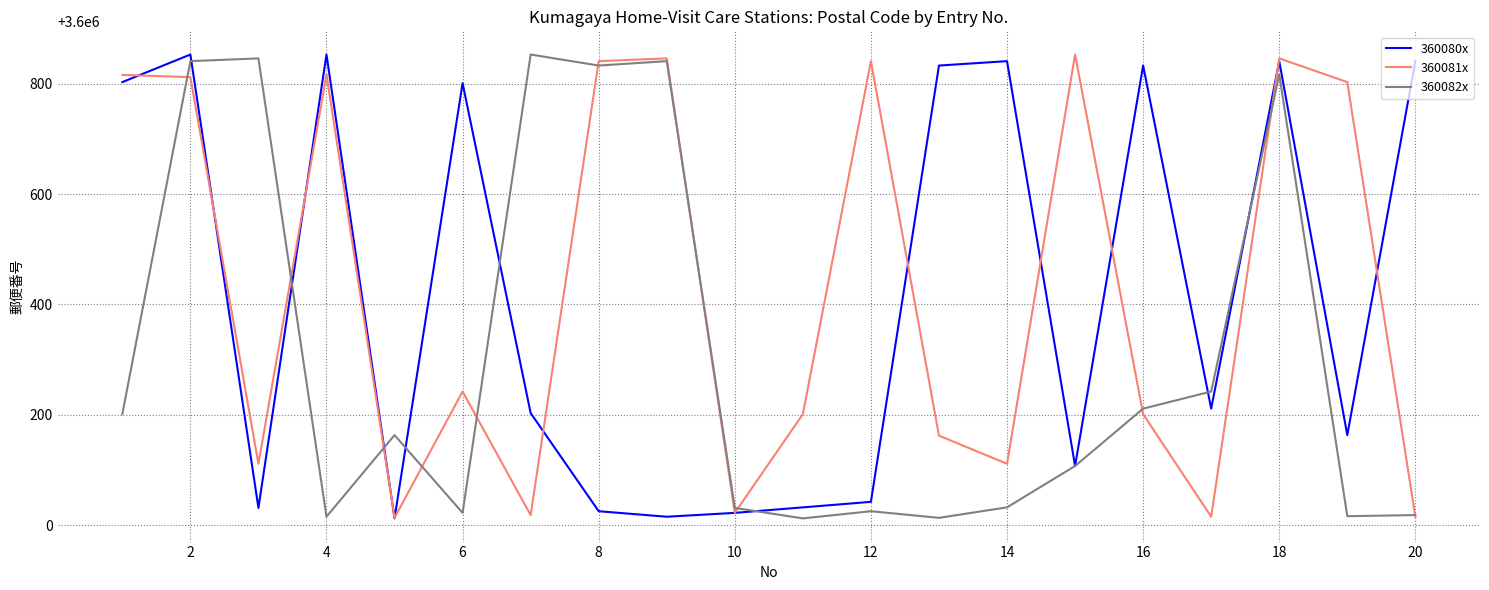

What is the highest value of the 360081x series?

3600853